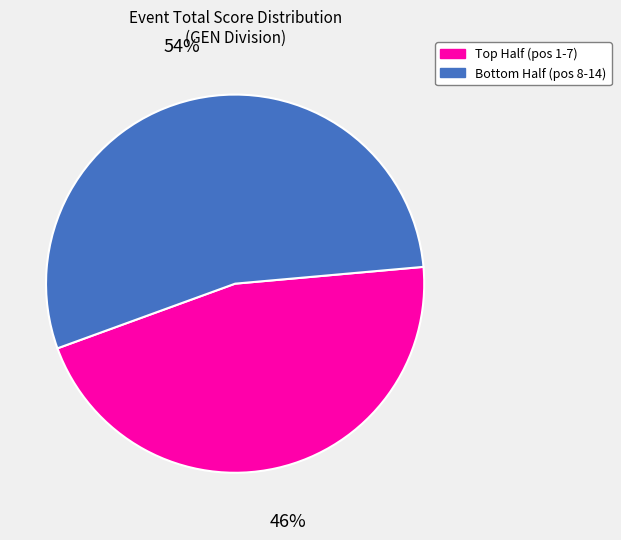

Does any single category account for the majority?

Yes